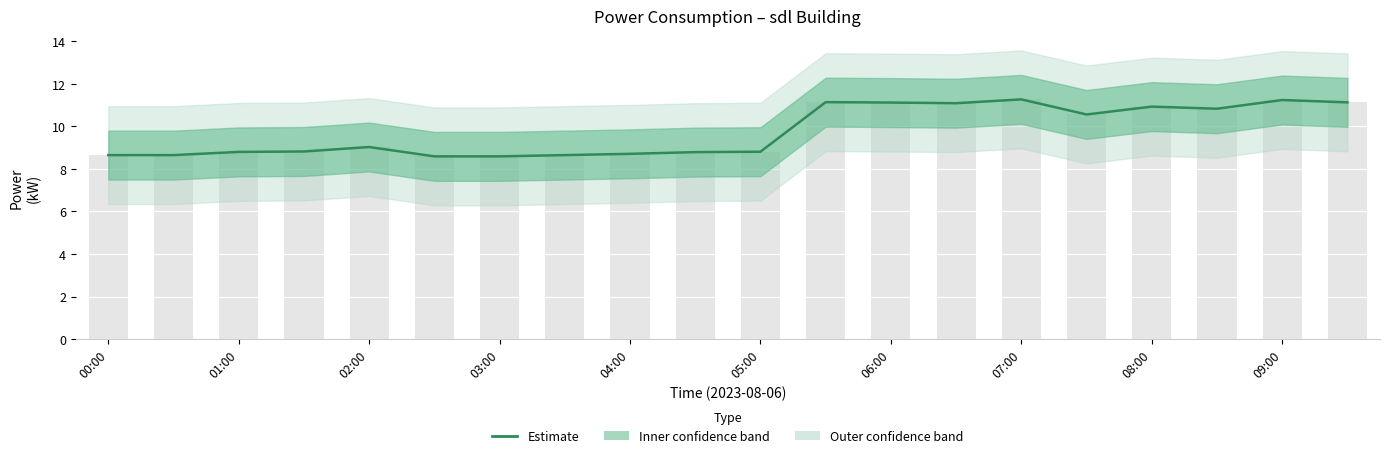

What is the change in value from 15 to 16?

+0.4